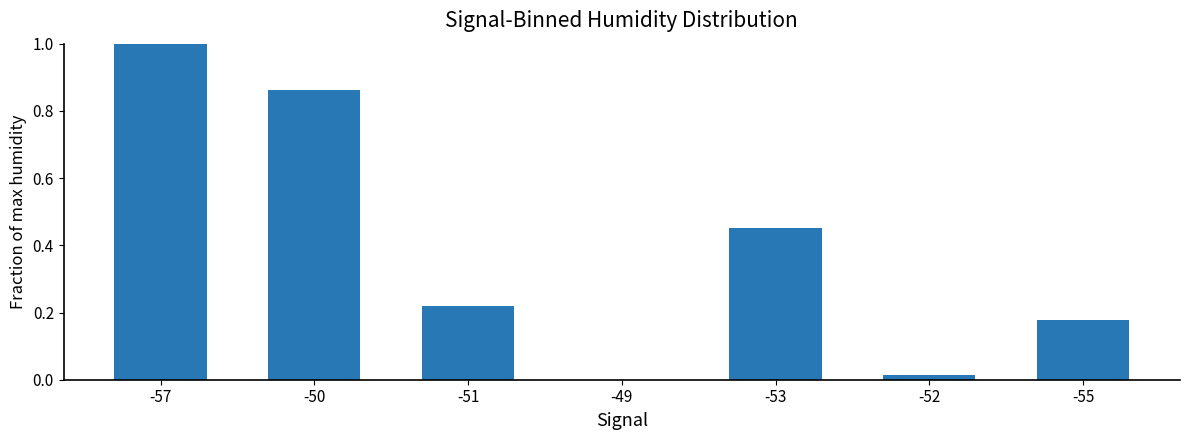

What is the sum of all values?

2.7